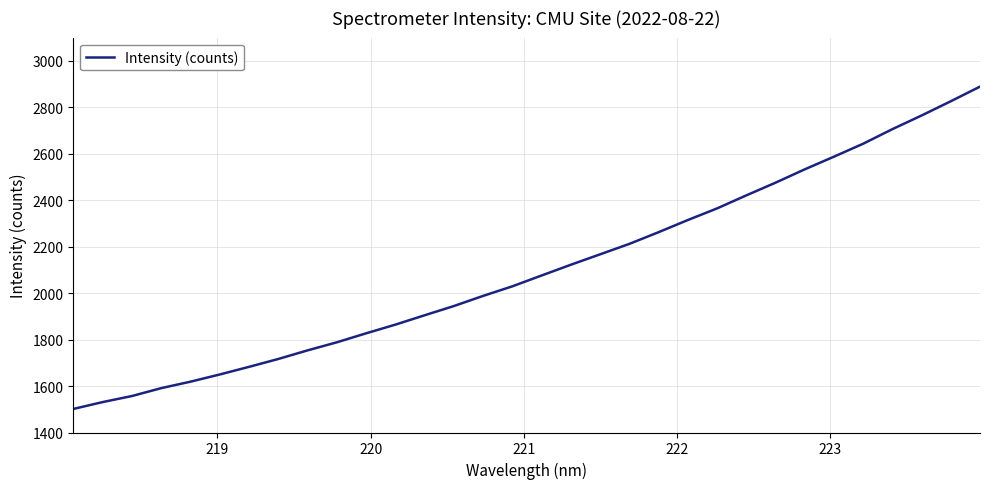

Reading left to right, list all the values displayed in this chart.

1501.6	1531.1	1557.2	1591.0	1618.9	1649.9	1682.7	1716.6	1753.6	1788.4	1827.0	1864.4	1904.7	1944.5	1988.2	2029.4	2076.0	2122.2	2167.1	2211.9	2262.3	2314.6	2364.7	2420.7	2475.4	2532.8	2587.3	2643.1	2705.8	2764.6	2825.9	2888.9